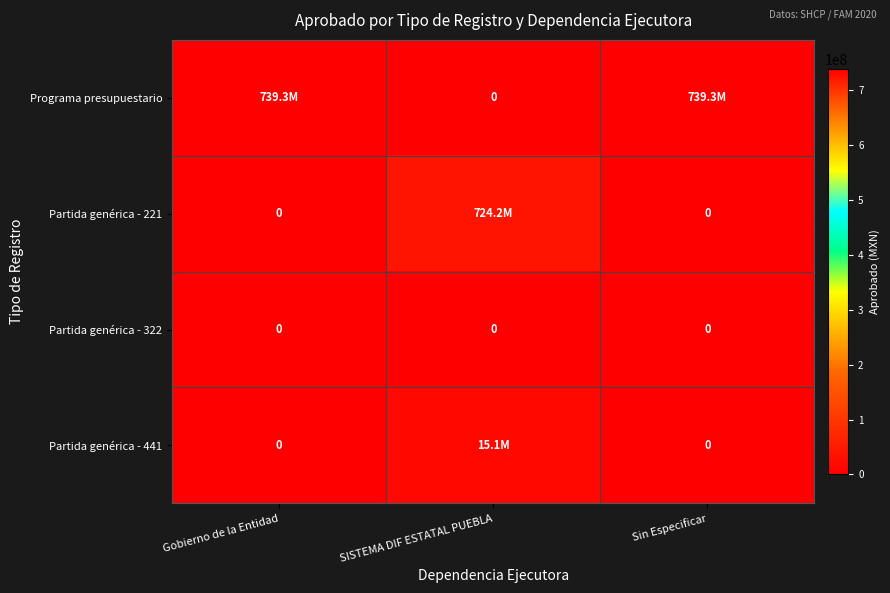

The value of Partida genérica - 322 at Sin Especificar is 0. True or false?

True